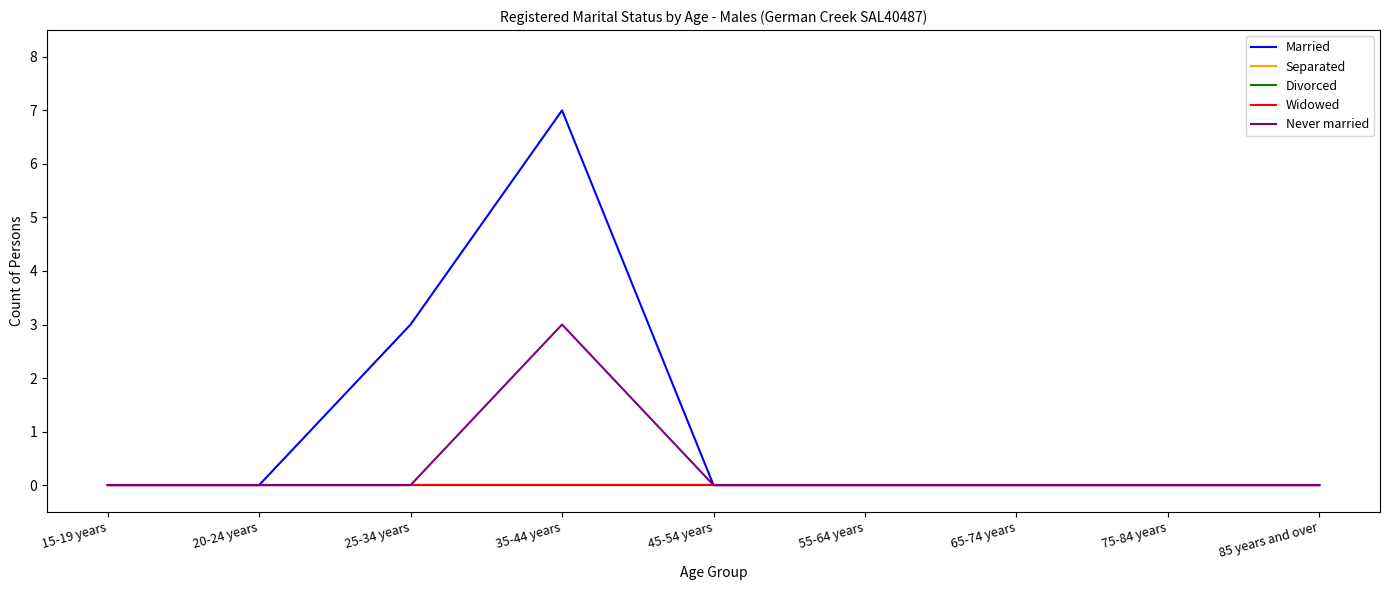

True or false: Widowed and Separated intersect in this chart.

False